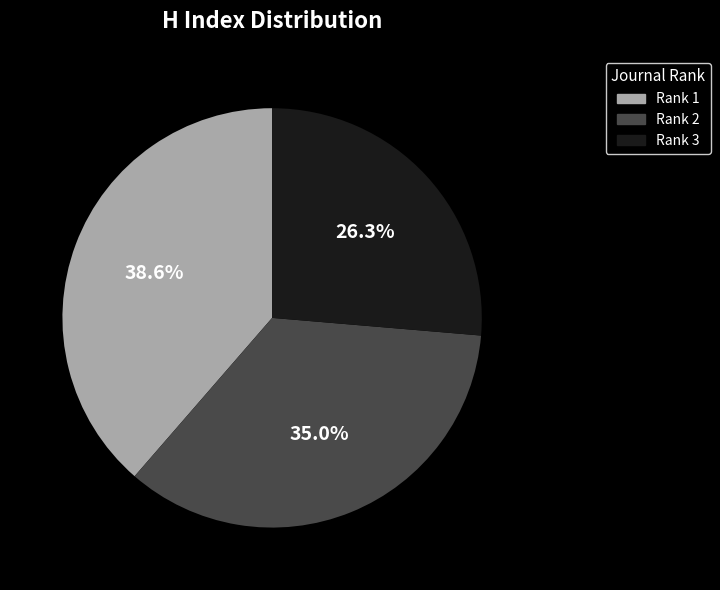

Which category has the biggest portion of the pie?

Rank 1